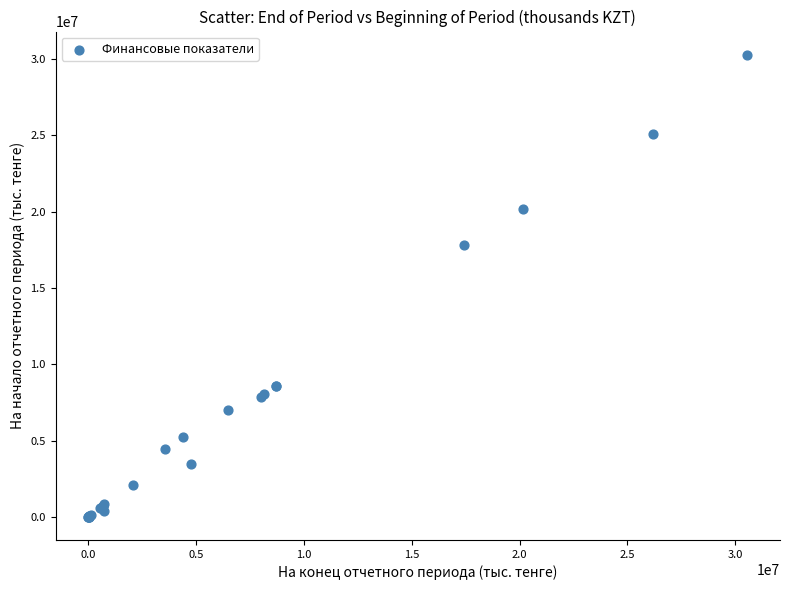

What Y value in the scatter plot is closest to 15145554?

17817543